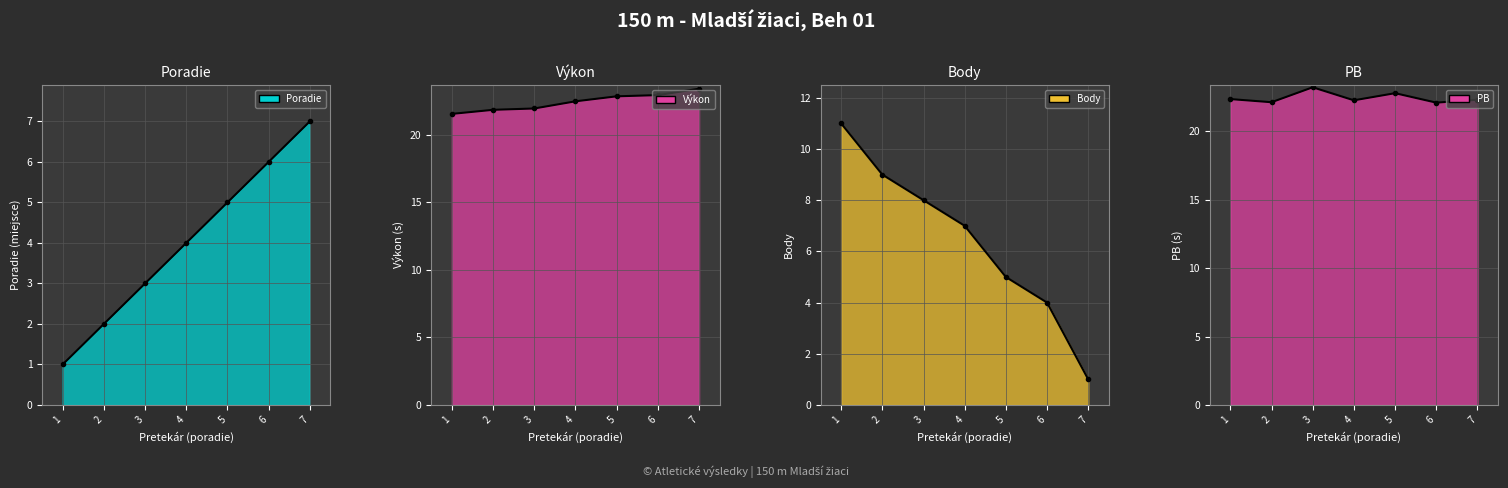

What is the difference between the maximum and minimum values in the Body series?

10.0